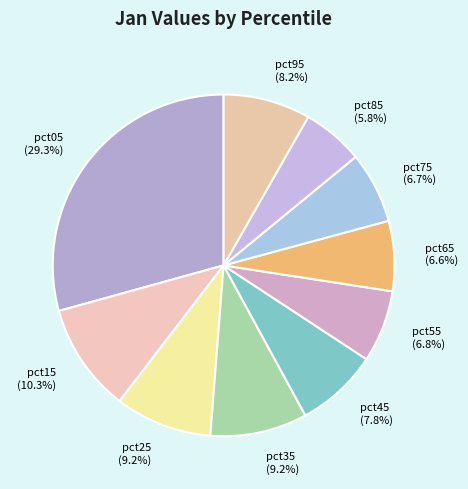

How many segments does this pie chart have?

10